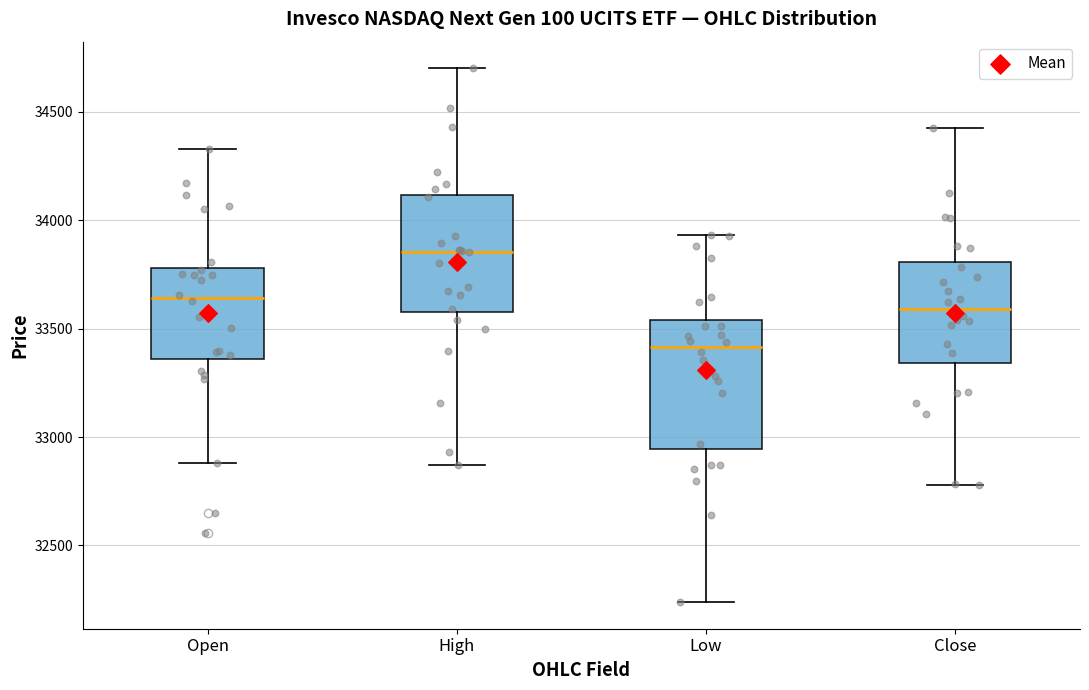

Reading left to right, read every box against the y-axis: the position of its median line, the range the box covers, and the ends of its whiskers. The values are not printed on the chart, so give them approximately, as read against the axis.

Open: median 33650, box 33350 to 33800, whiskers 32900 to 34350
High: median 33850, box 33600 to 34100, whiskers 32850 to 34700
Low: median 33400, box 32950 to 33550, whiskers 32250 to 33950
Close: median 33600, box 33350 to 33800, whiskers 32800 to 34400